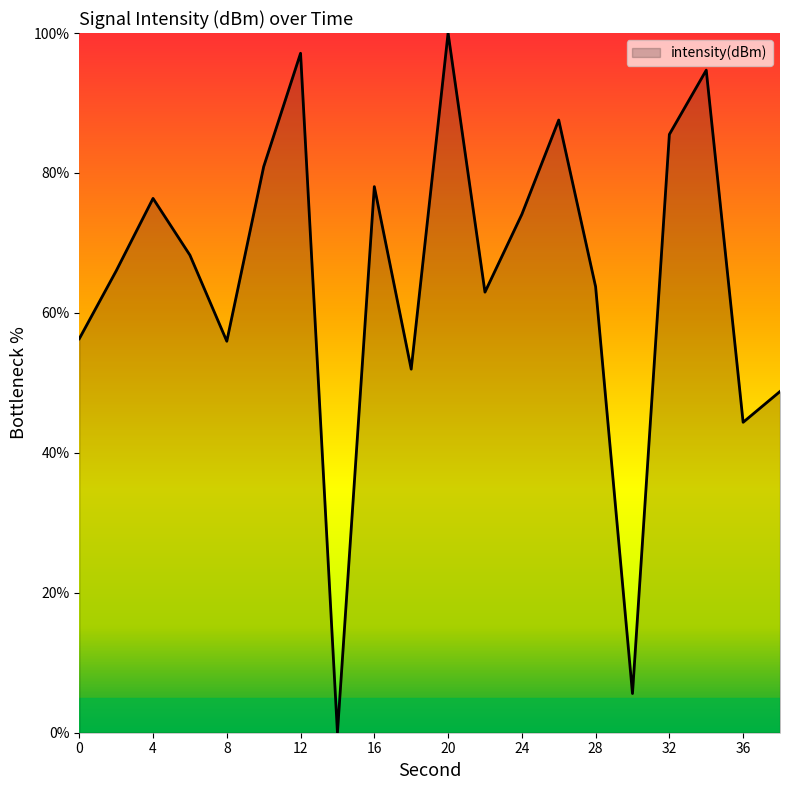

What is the difference between the maximum and minimum values?

100.0